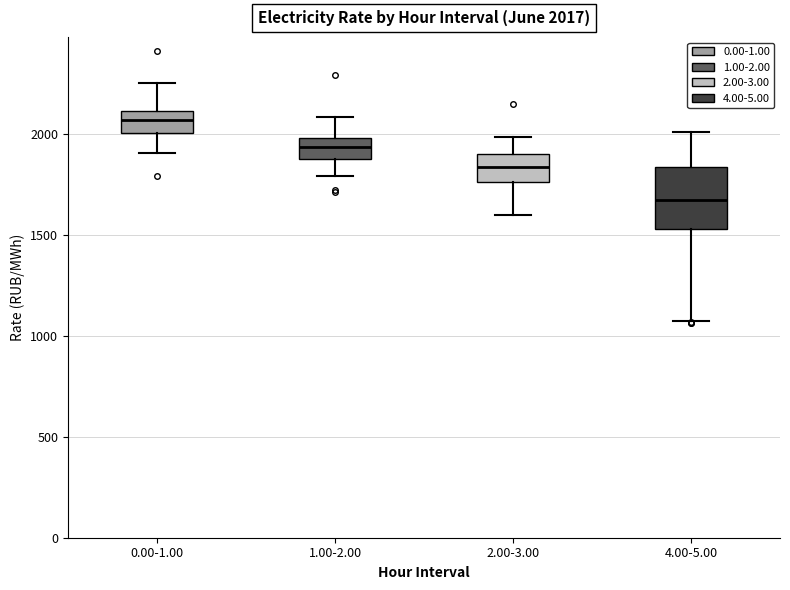

Comparing the boxes themselves (not the whiskers), which one is the tallest?

4.00-5.00